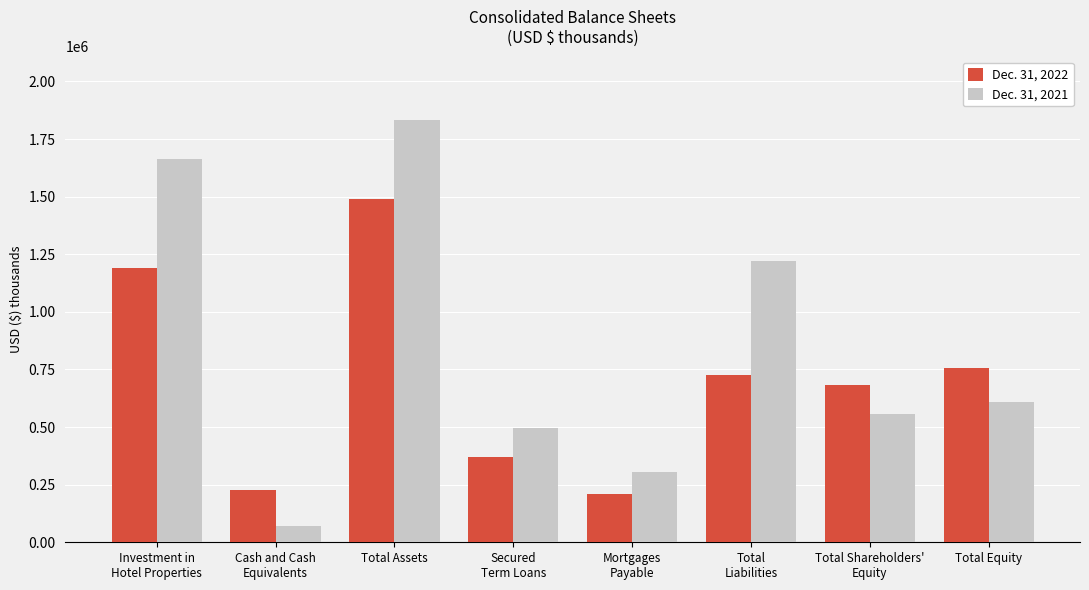

Reading left to right, list all the values displayed in this chart.

Dec. 31, 2022: Investment in
Hotel Properties=1189239	Cash and Cash
Equivalents=224955	Total Assets=1488877	Secured
Term Loans=370636	Mortgages
Payable=208354	Total
Liabilities=727340	Total Shareholders'
Equity=683000	Total Equity=756461
Dec. 31, 2021: Investment in
Hotel Properties=1665097	Cash and Cash
Equivalents=72238	Total Assets=1833144	Secured
Term Loans=496085	Mortgages
Payable=304614	Total
Liabilities=1222538	Total Shareholders'
Equity=557050	Total Equity=608296